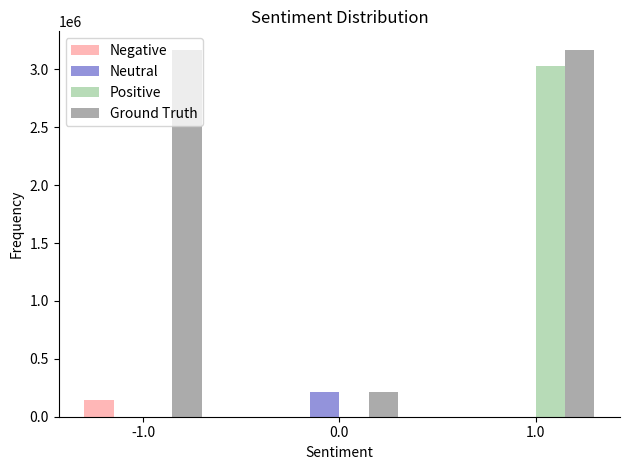

What is the maximum value shown in the chart?

3170563